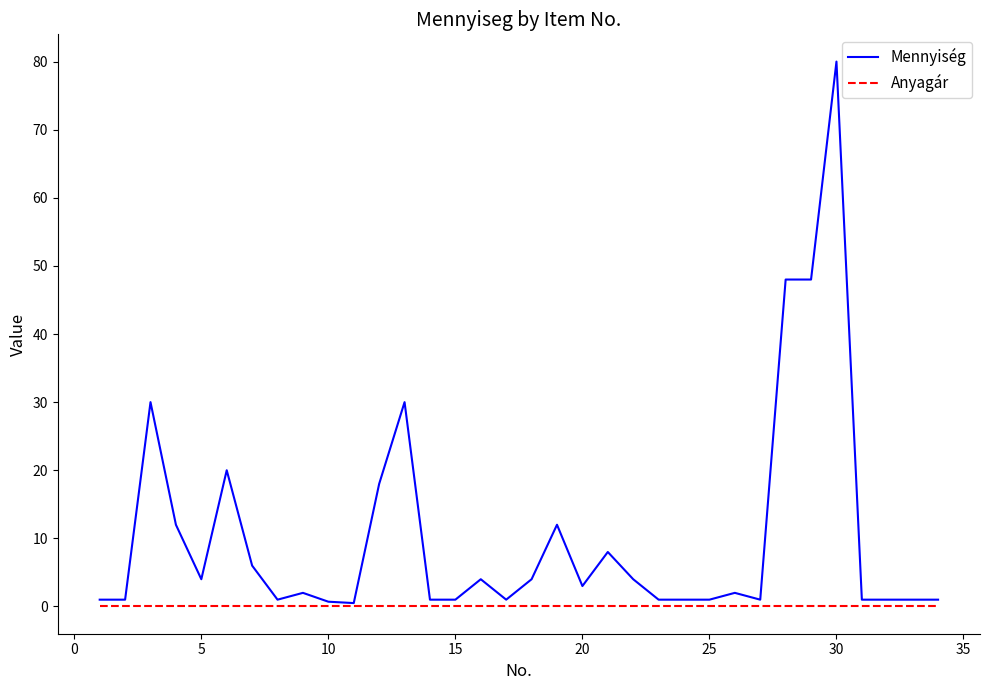

List the series in order of their peak value, lowest first.

Anyagár, Mennyiség